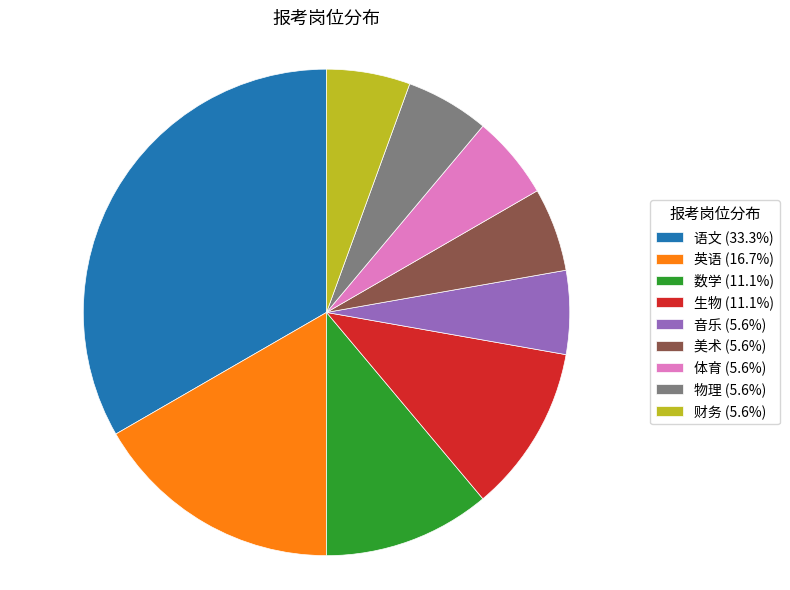

Does any single category account for the majority?

No